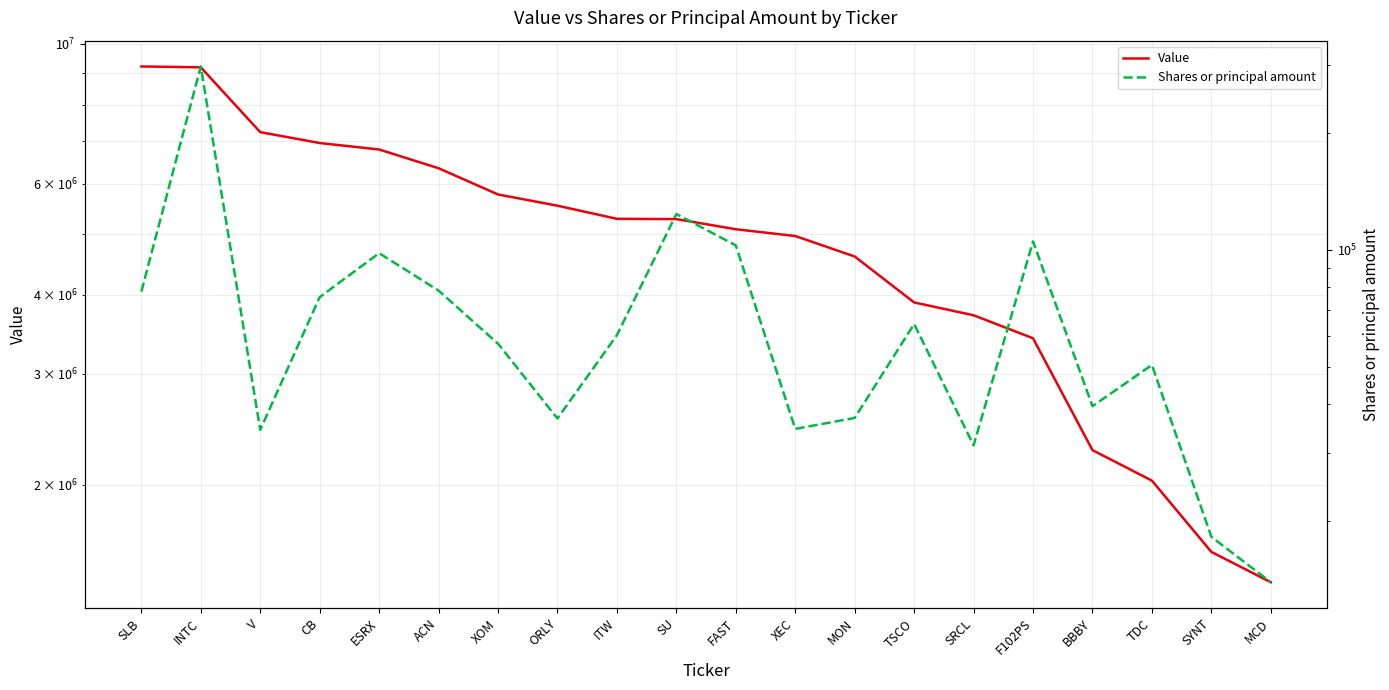

Is the value of Shares or principal amount at F102PS greater than the value of Value at MON?

No